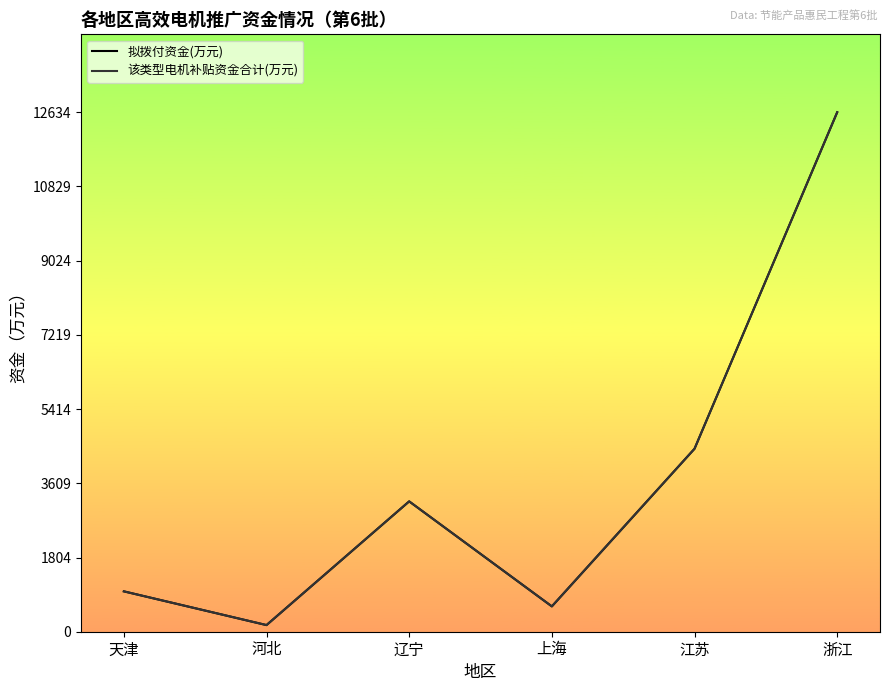

Reading left to right, what are all the values shown in this chart?

拟拨付资金(万元): 982.0	161.0	3170.0	616.0	4450.0	12634.0
该类型电机补贴资金合计(万元): 981.5	161.8	3170.0	616.7	4450.3	12634.0